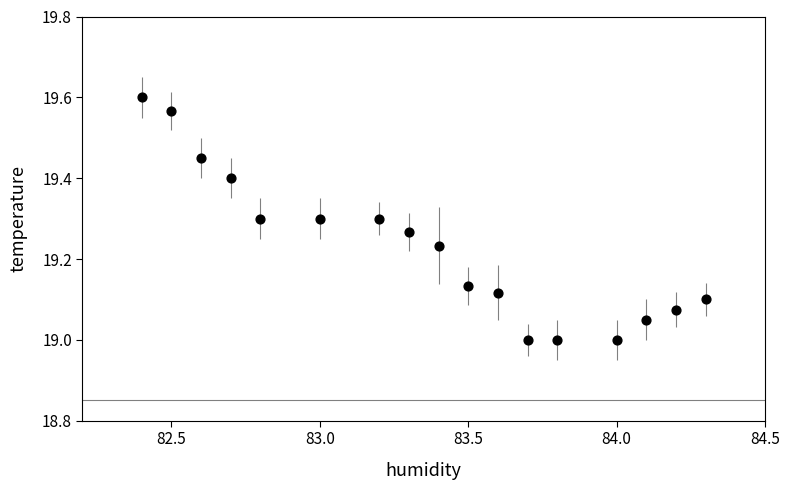

What is the range of Y values (max minus min)?

0.6